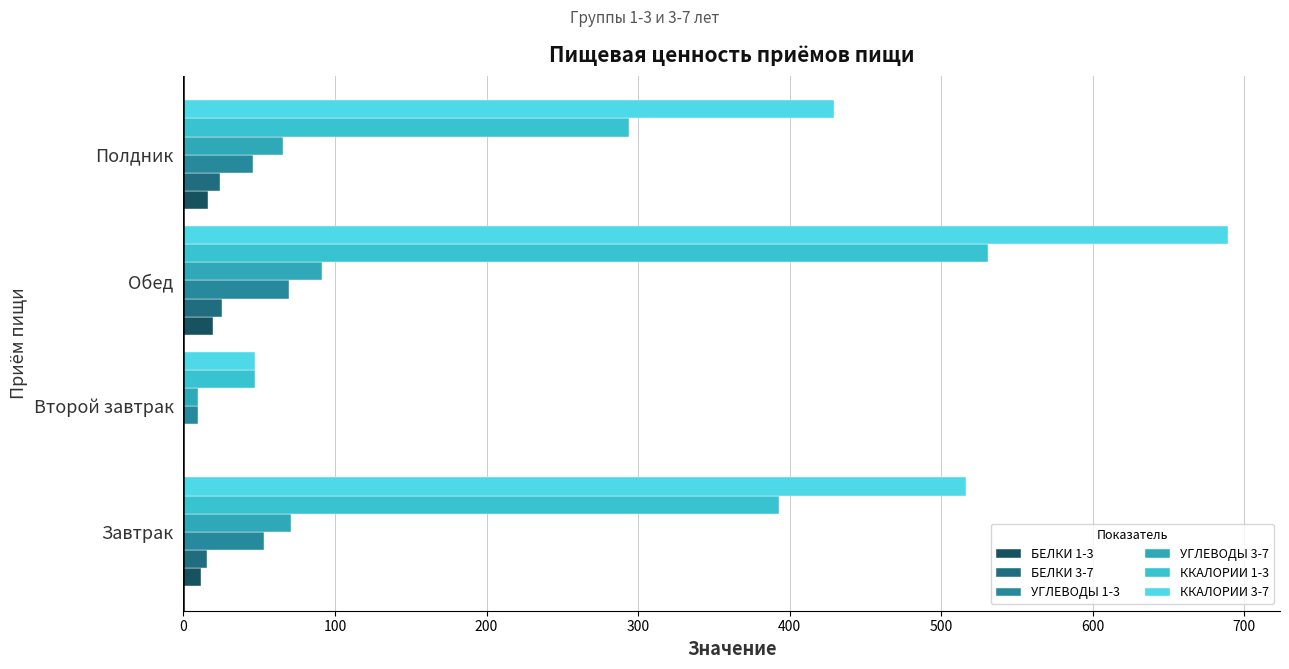

Count the number of categories in the chart.

4